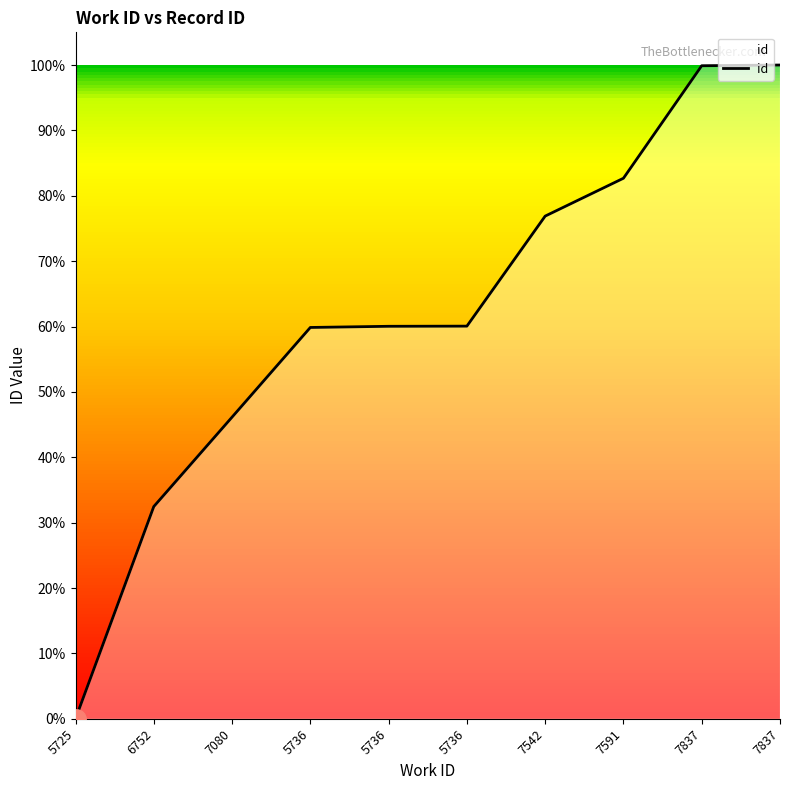

How many lines are shown in the chart?

1